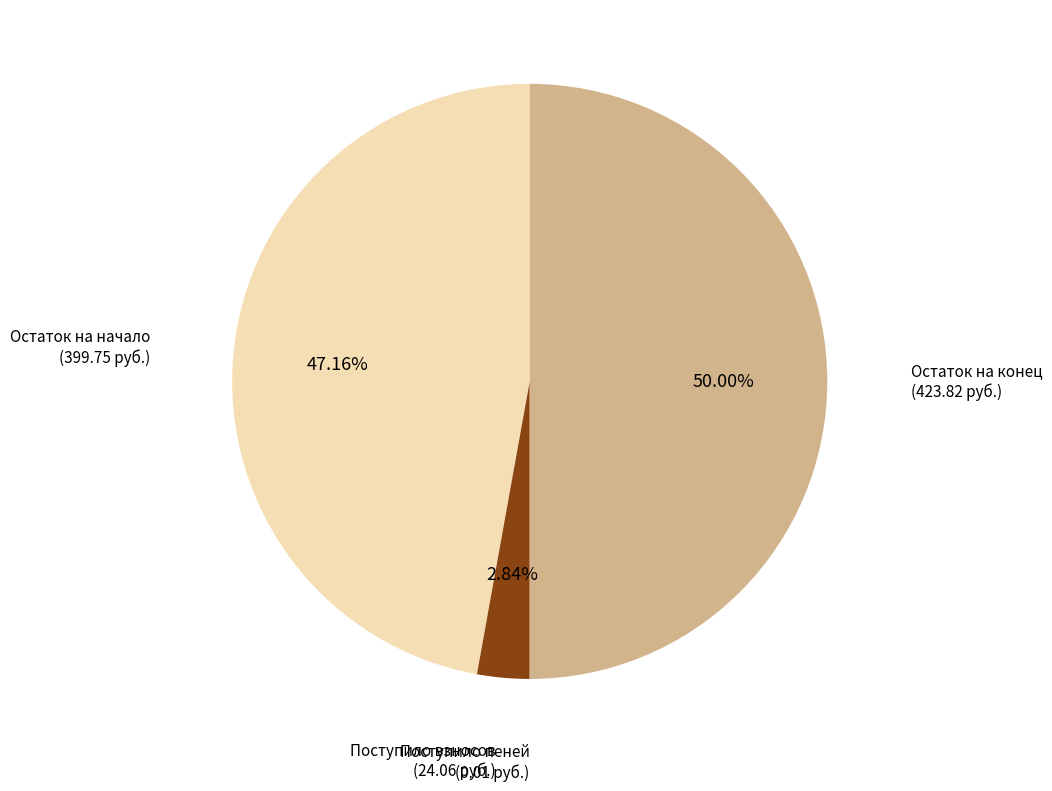

Does Остаток на начало (399.75 руб.) account for over 50% of the chart?

No